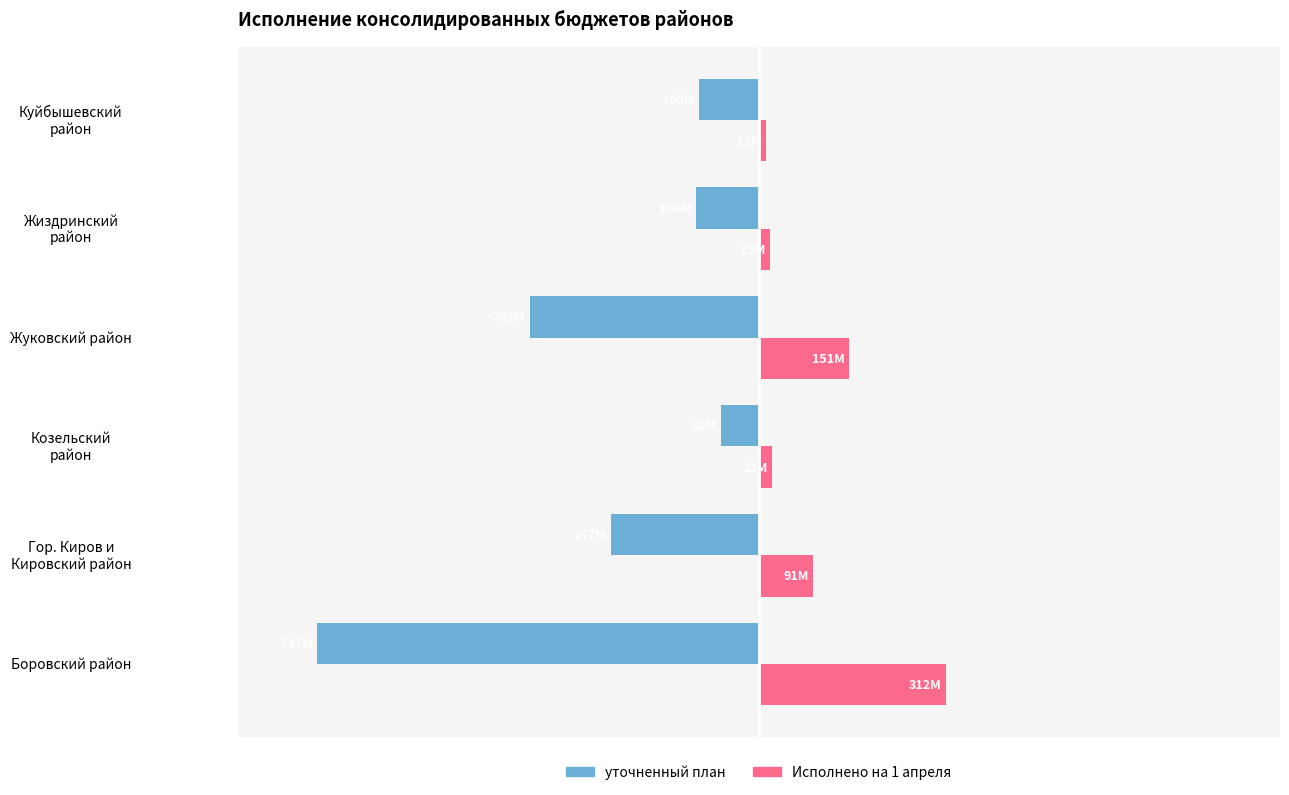

What are all the series names shown in the legend?

уточненный план, Исполнено на 1 апреля